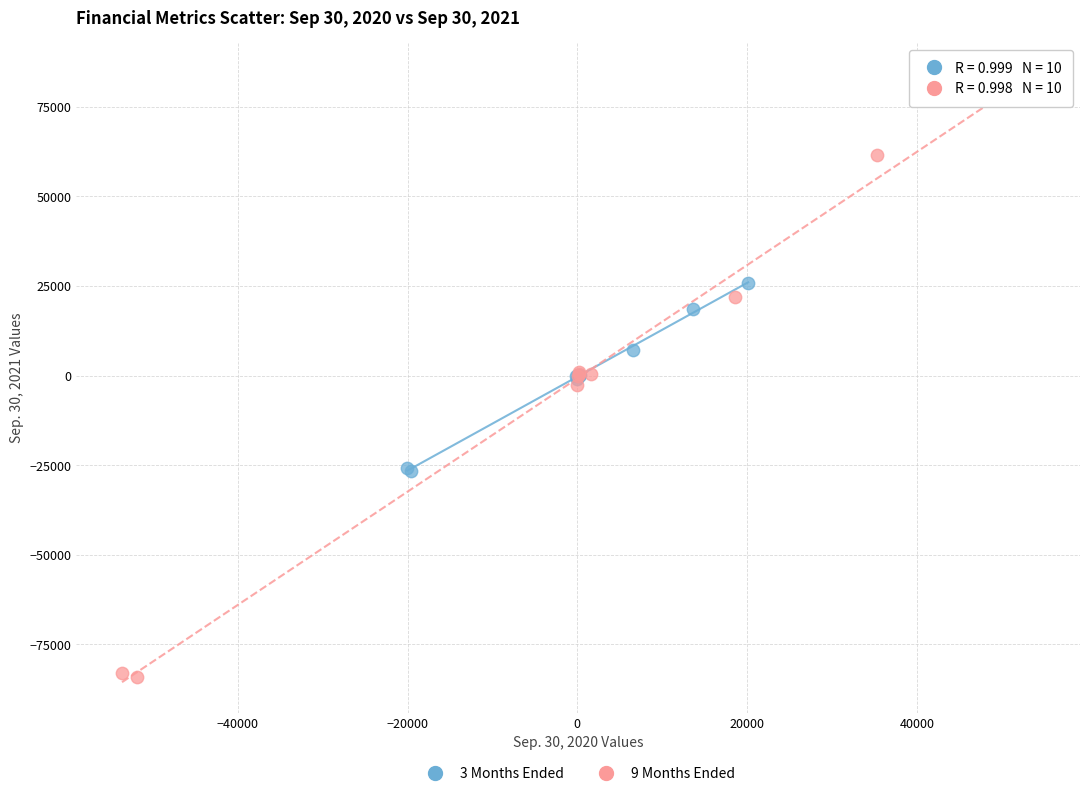

Which series reaches the maximum Y coordinate?

9 Months Ended